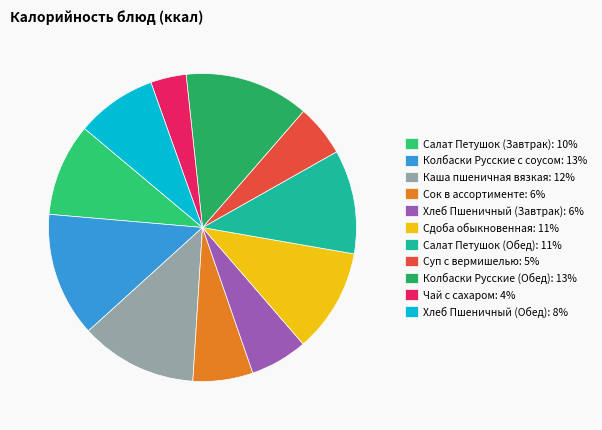

What is the total percentage of Салат Петушок (Обед) and Чай с сахаром?

14.7%